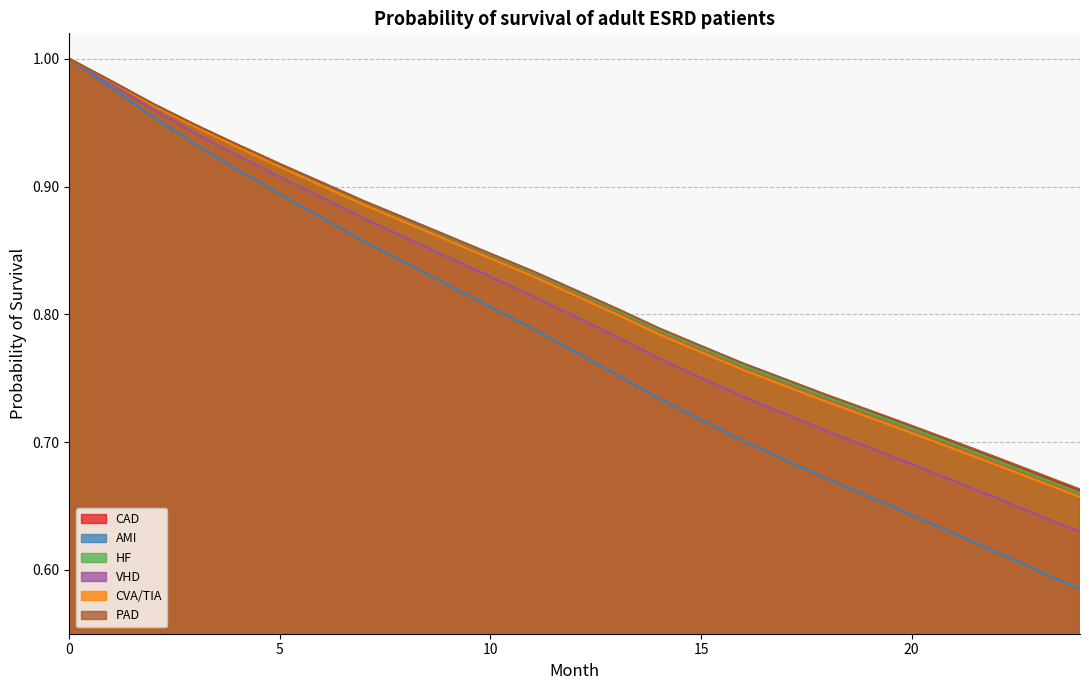

What are all the series names shown in the legend?

CAD, AMI, HF, VHD, CVA/TIA, PAD